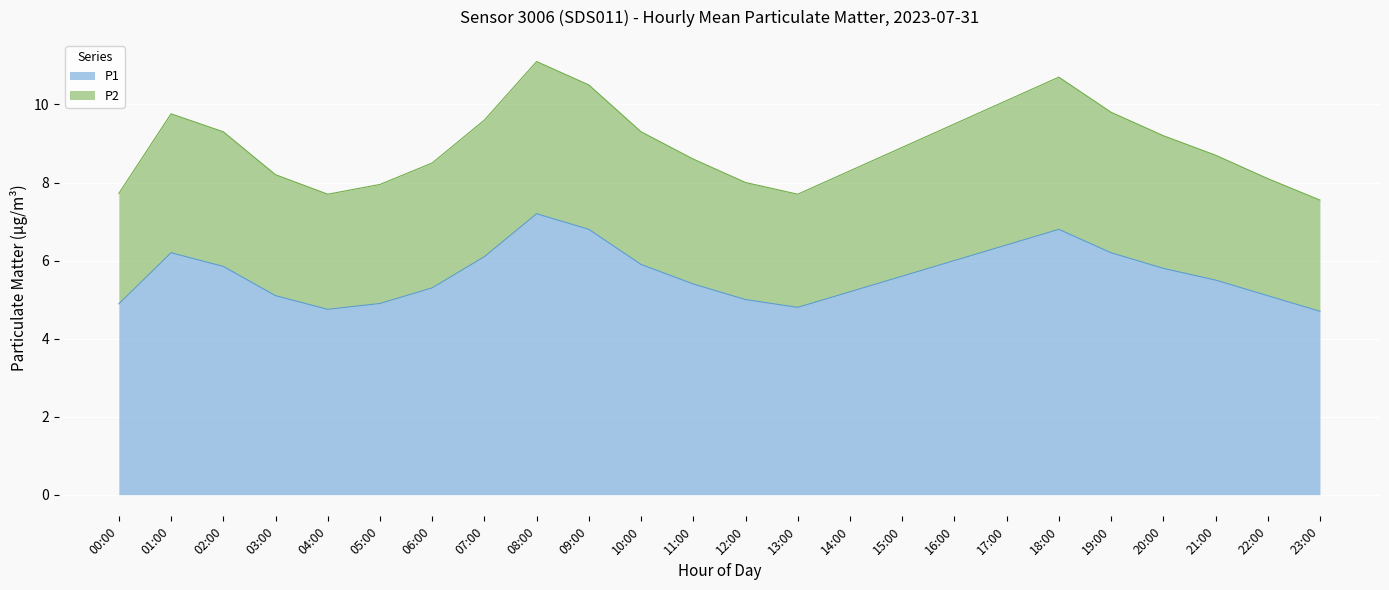

Which series has the widest spread of values?

P1